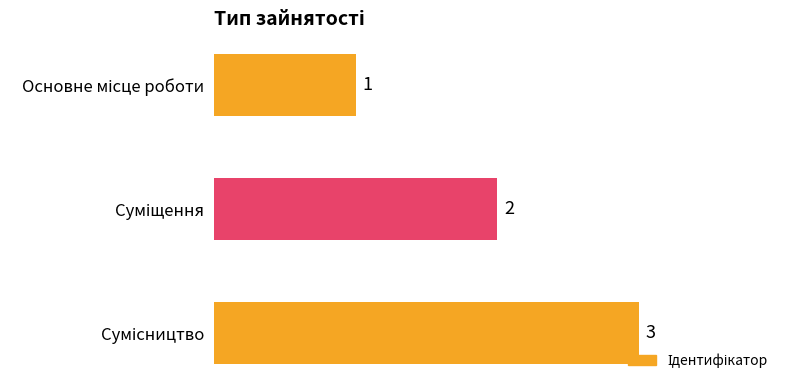

Count the values in the range 1 to 3.

3